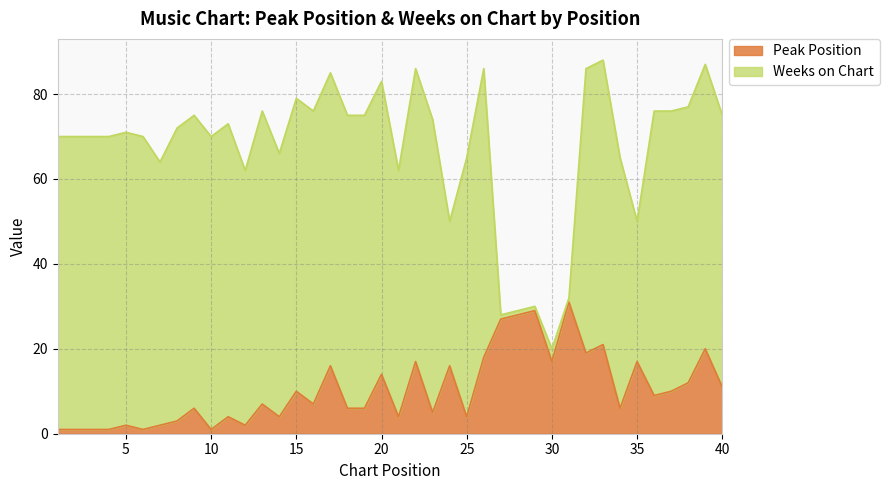

What is the difference between the maximum and minimum values?

30